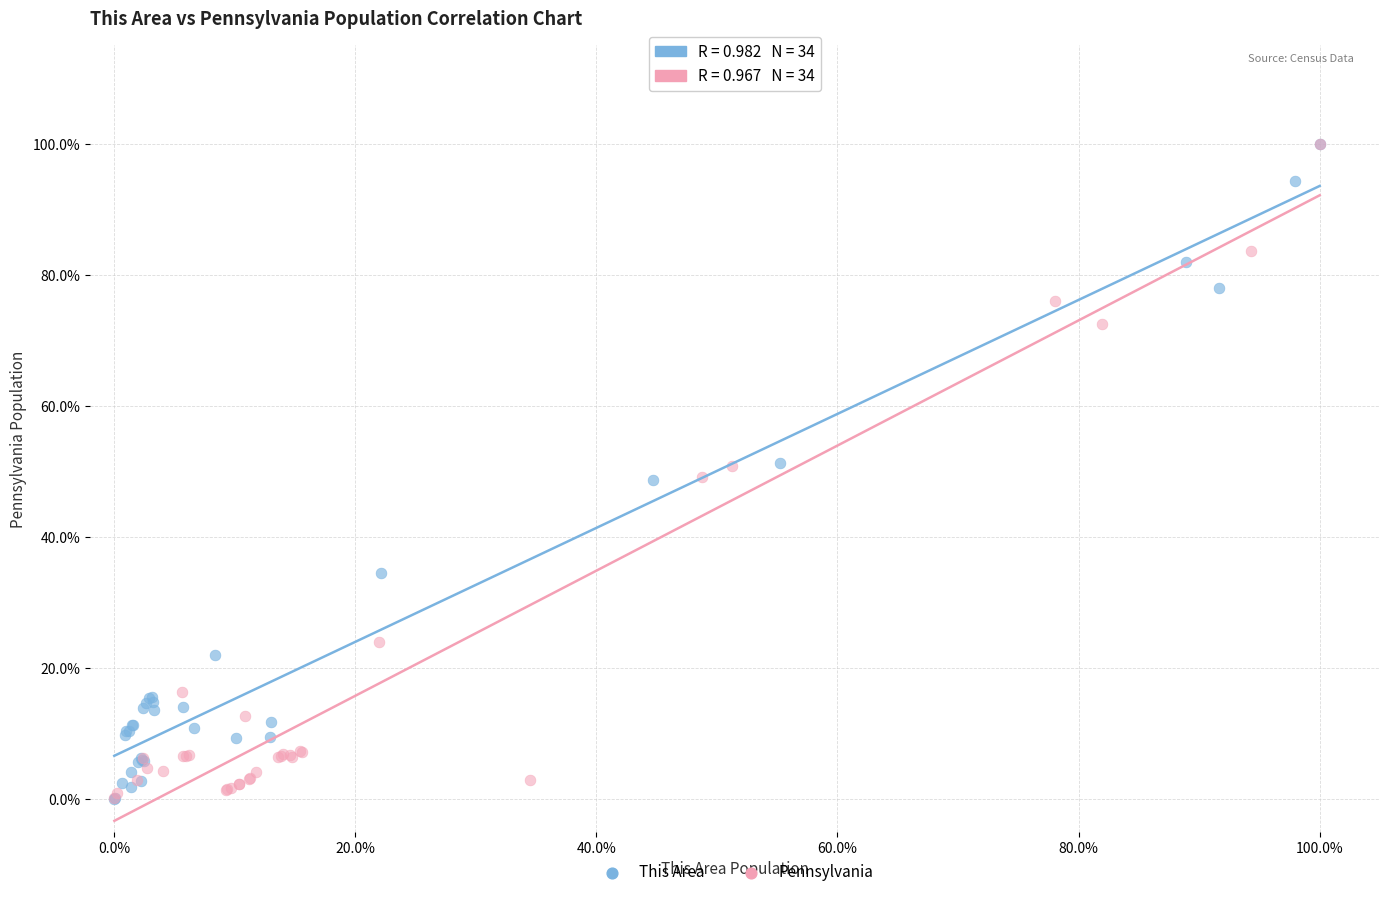

Which series has the largest Y range (max minus min)?

This Area